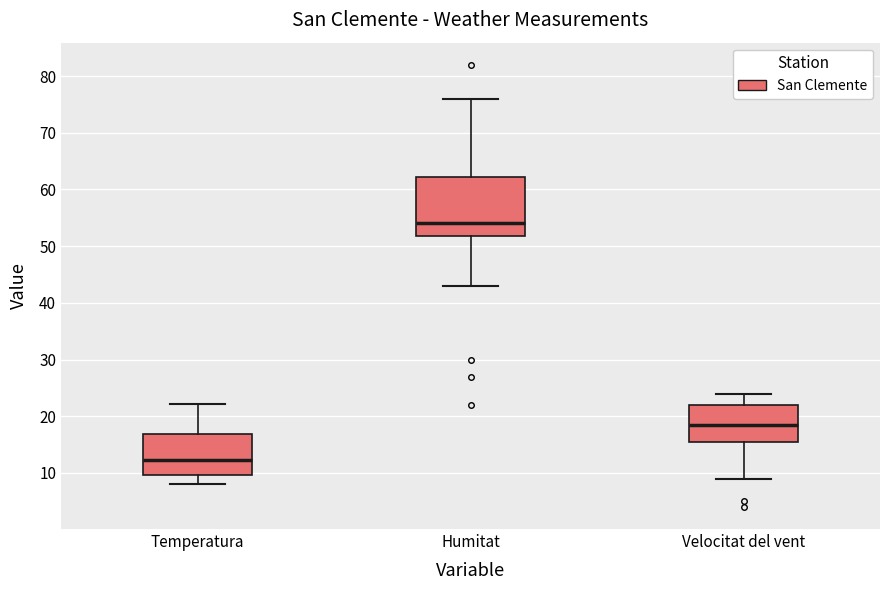

Comparing the boxes themselves (not the whiskers), which one is the tallest?

Humitat